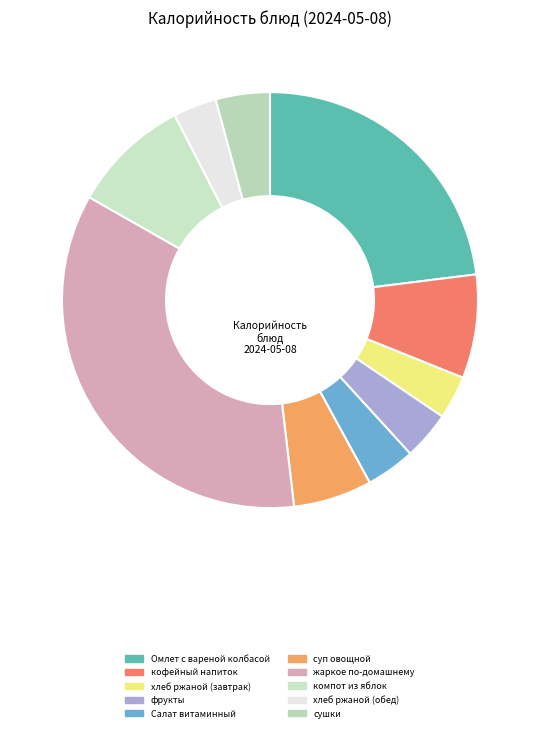

What is the largest slice in the pie chart?

жаркое по-домашнему